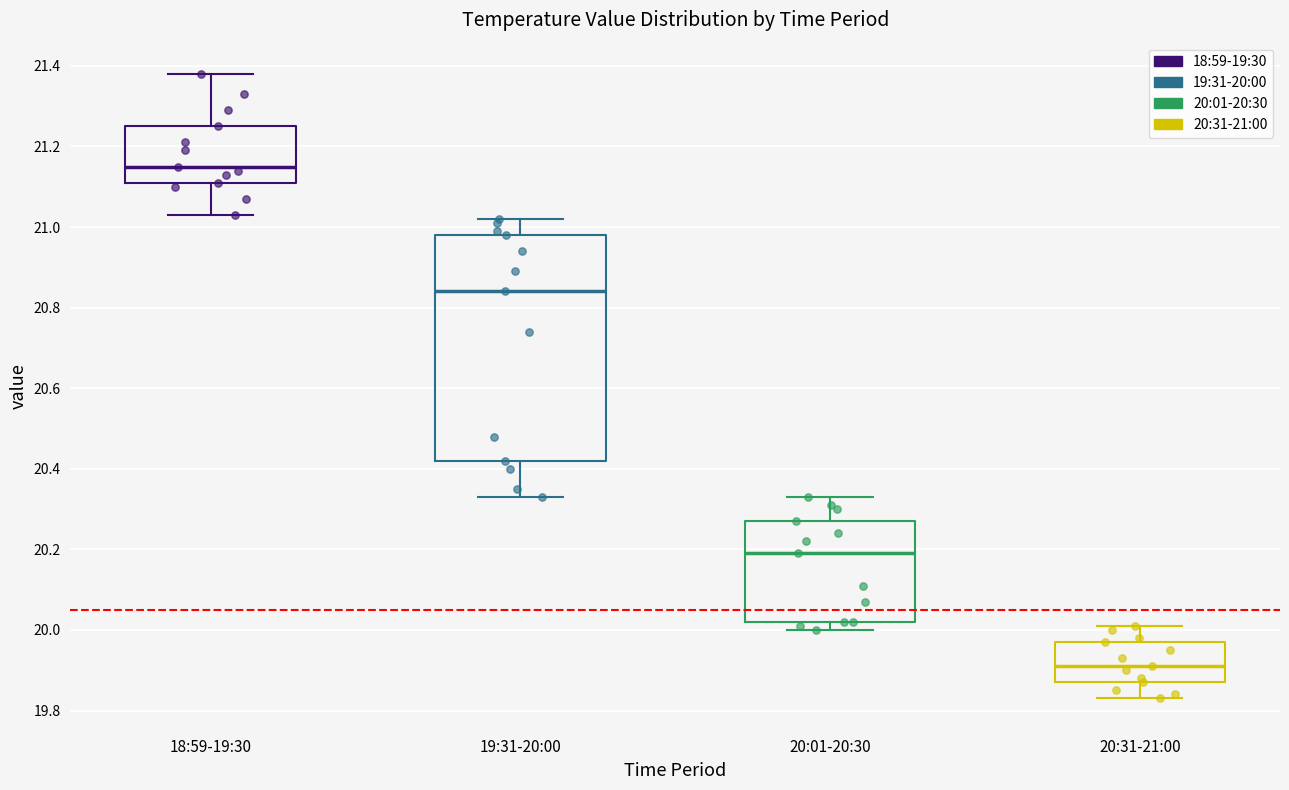

Where is the lower edge of the box for 20:01-20:30 on the y-axis? The values are not printed on the chart, so give them approximately, as read against the axis.

20.02